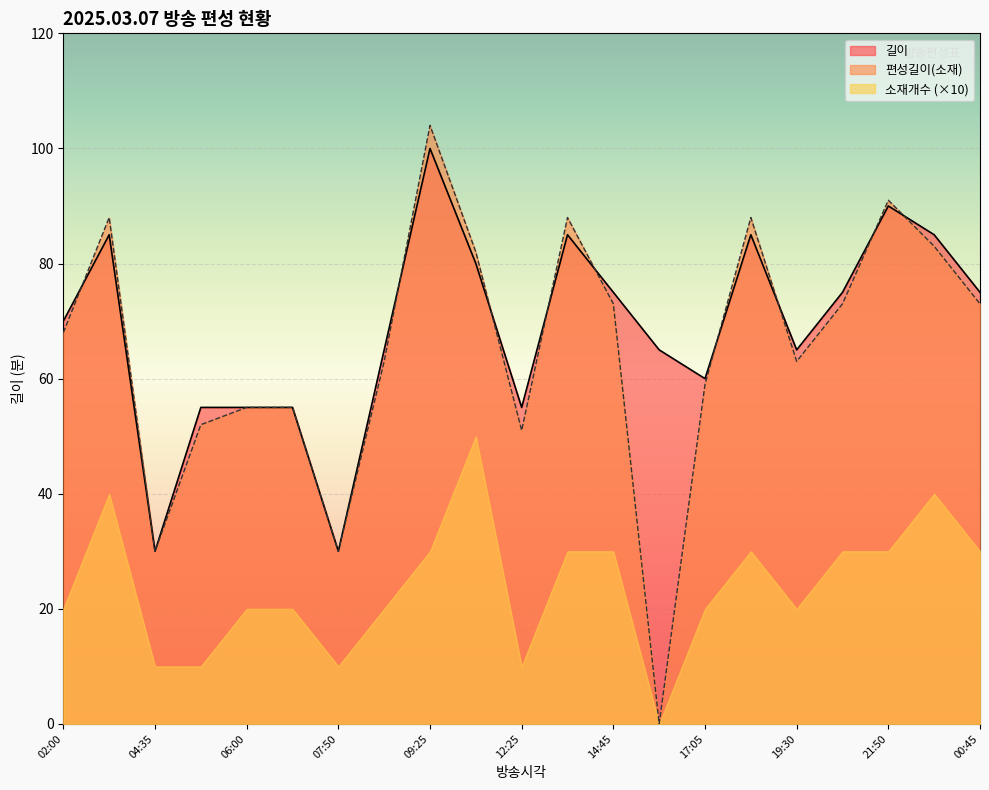

What are all the series names shown in the legend?

길이, 편성길이(소재), 소재개수 (×10)